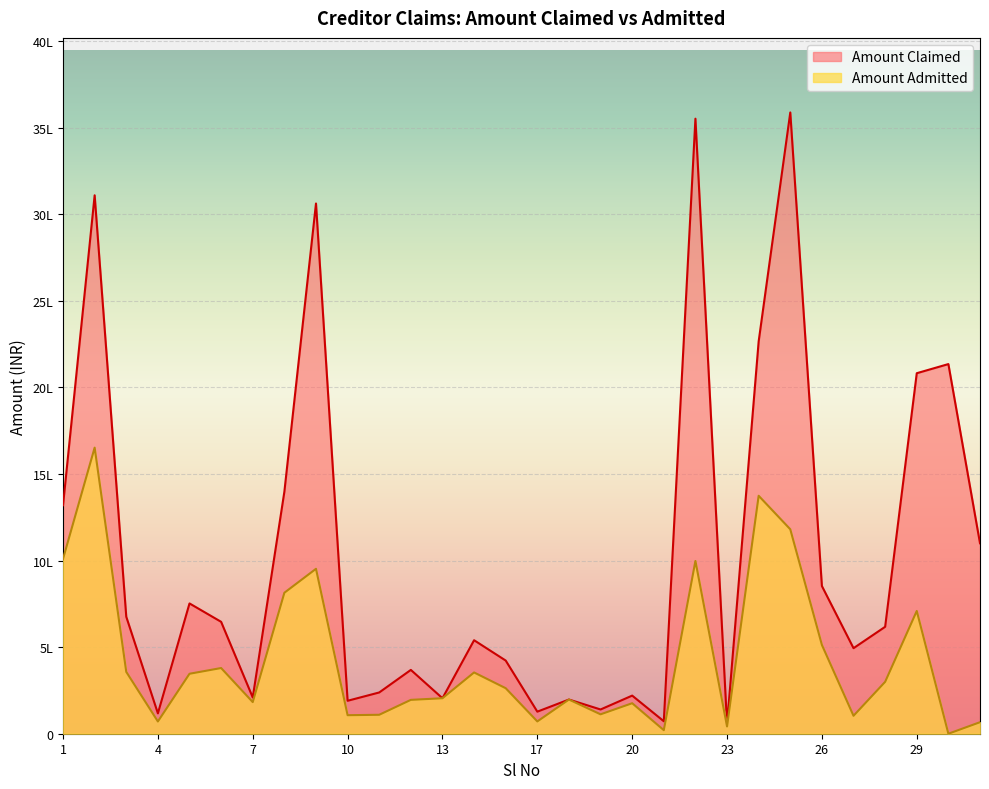

True or false: Amount Admitted and Amount Claimed cross at least once.

False